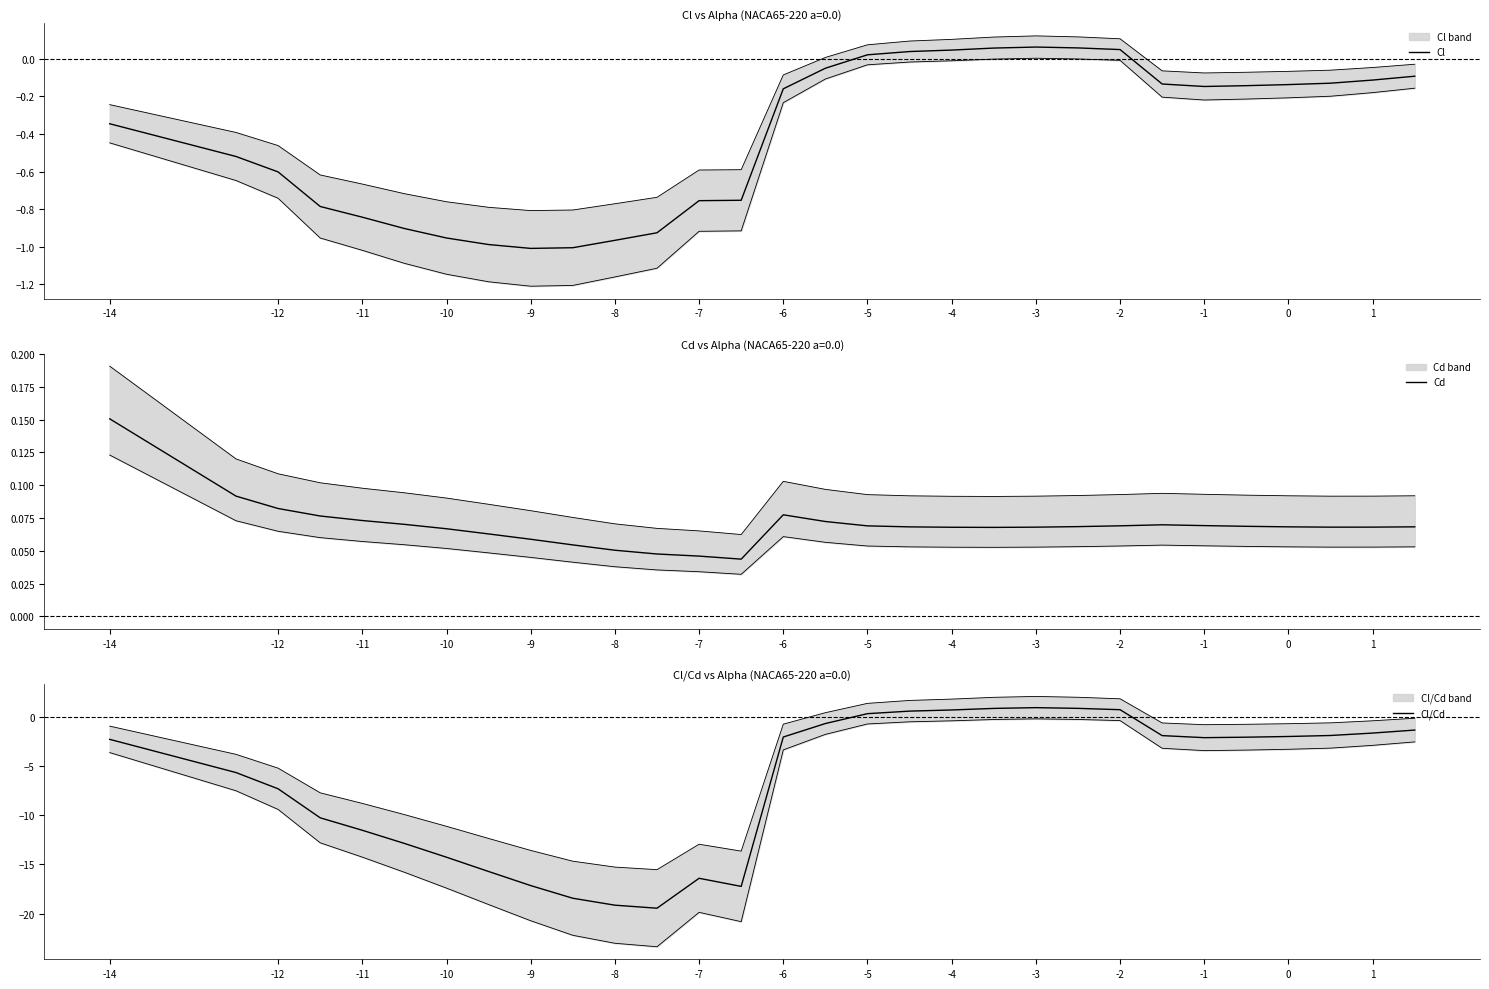

How many series are shown in this chart?

3